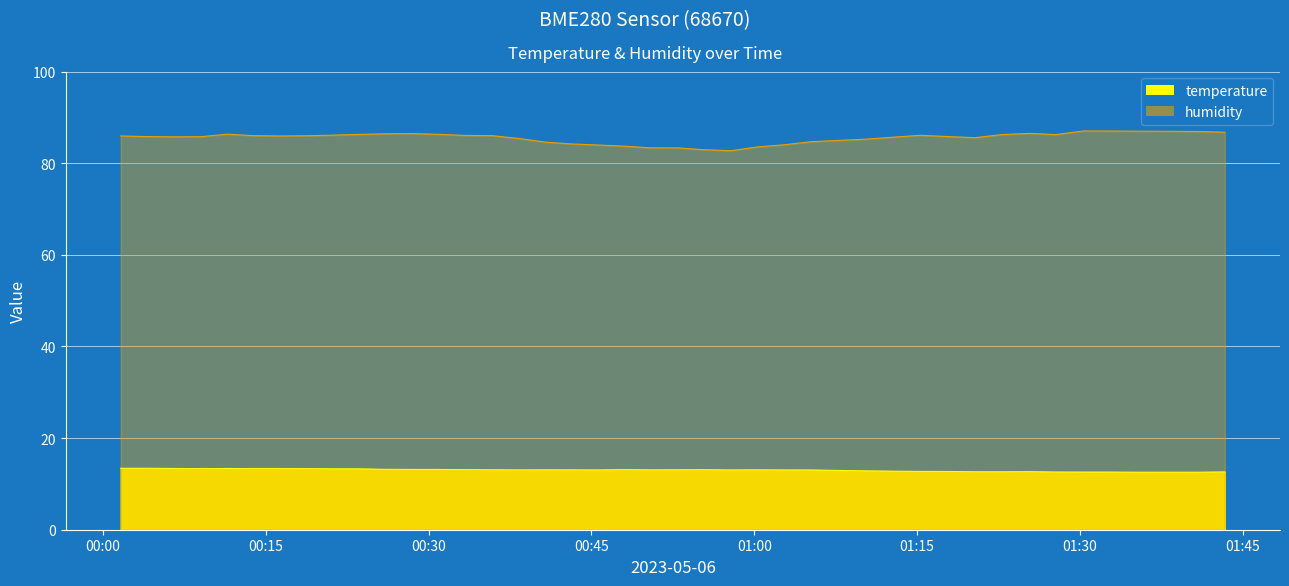

How many interior local valleys does the humidity series have?

5